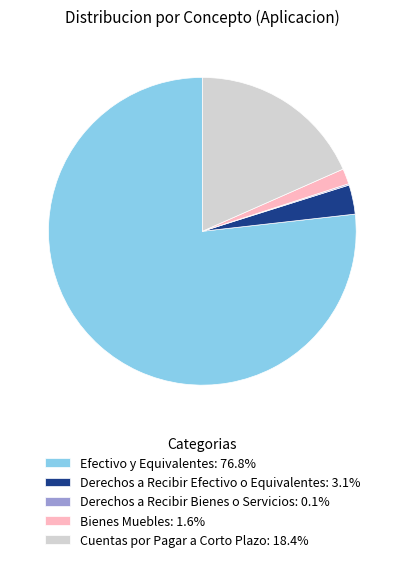

Which has a higher value, Cuentas por Pagar a Corto Plazo or Efectivo y Equivalentes?

Efectivo y Equivalentes